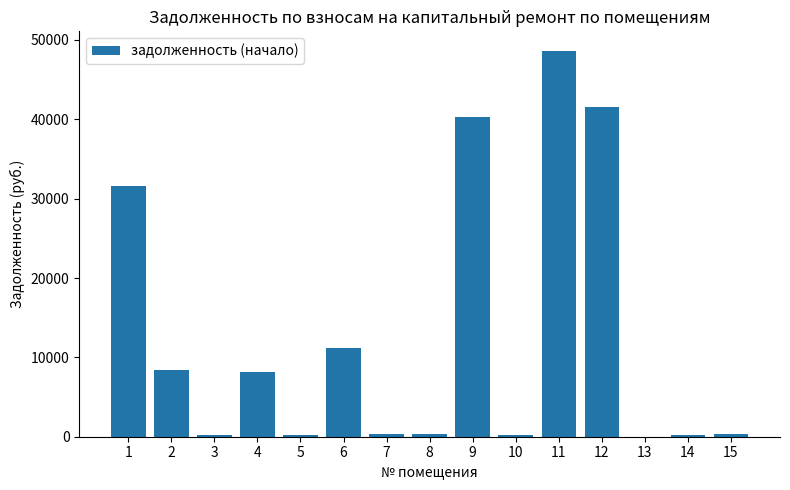

The value at 13 is 20341.5. True or false?

False